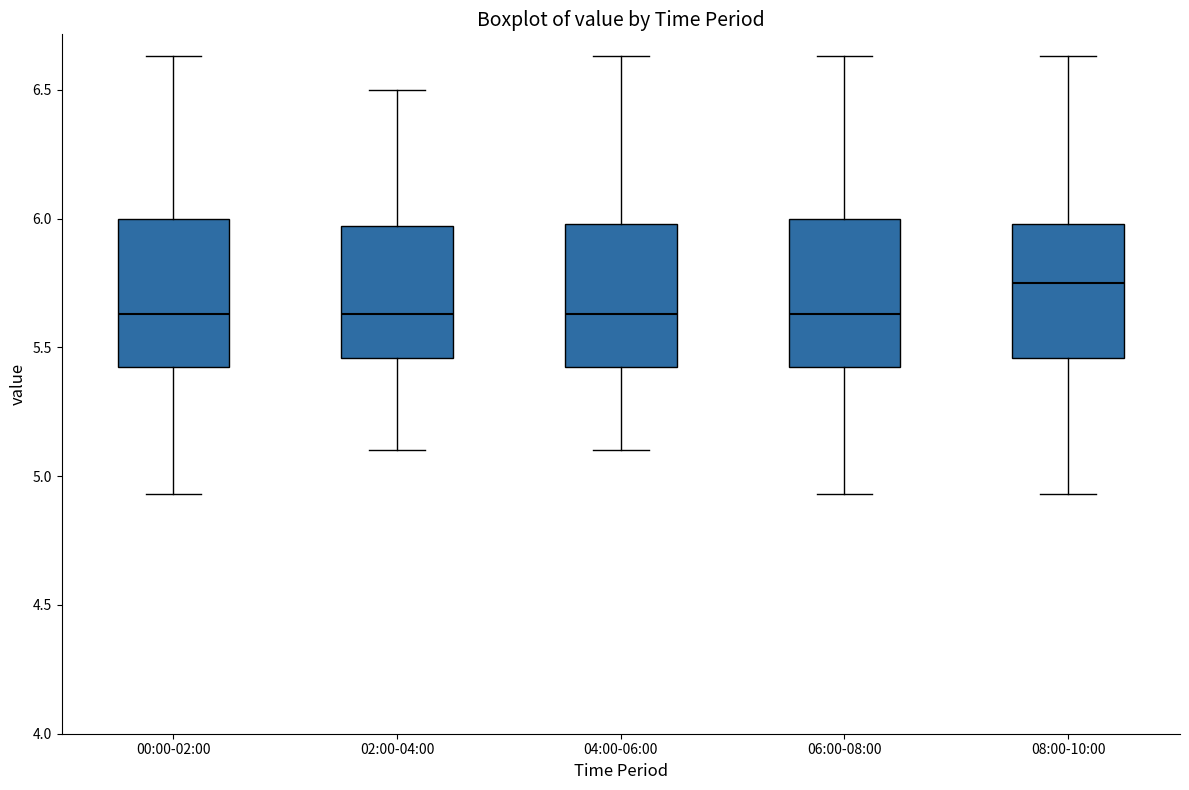

Where does the lower whisker of the box for 04:00-06:00 end on the y-axis? The values are not printed on the chart, so give them approximately, as read against the axis.

5.10